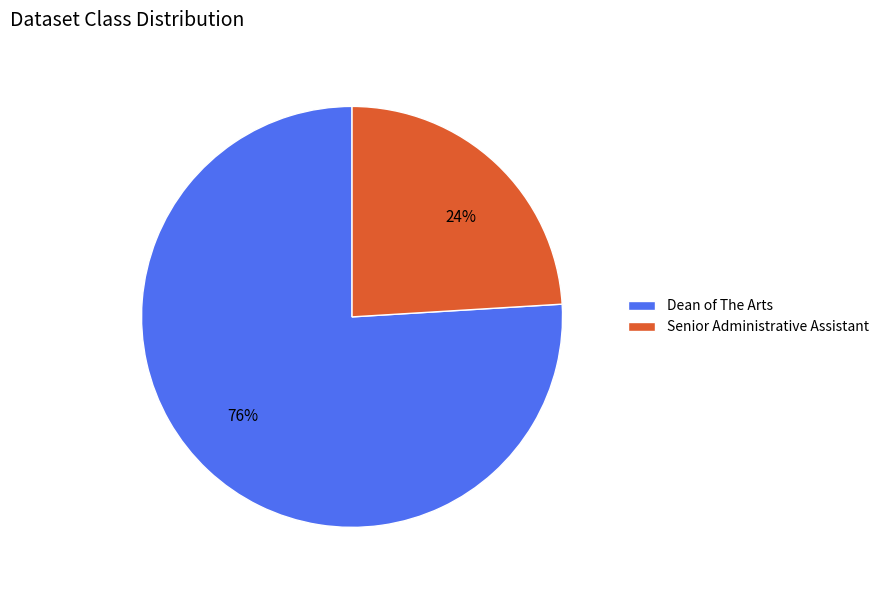

Is the sum of Dean of The Arts and Senior Administrative Assistant greater than half?

Yes